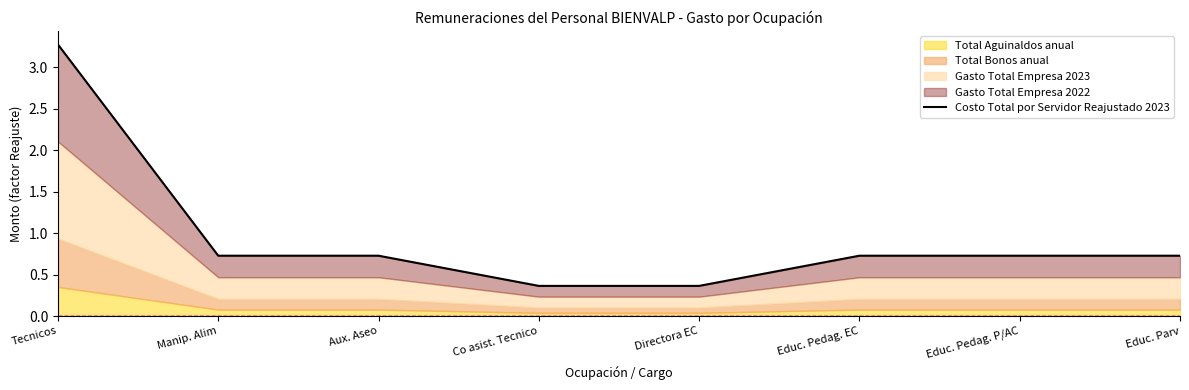

The value at Aux. Aseo is 1.1. True or false?

False